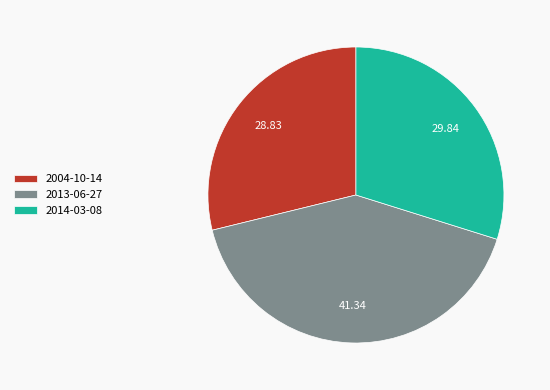

Which category has the biggest portion of the pie?

2013-06-27